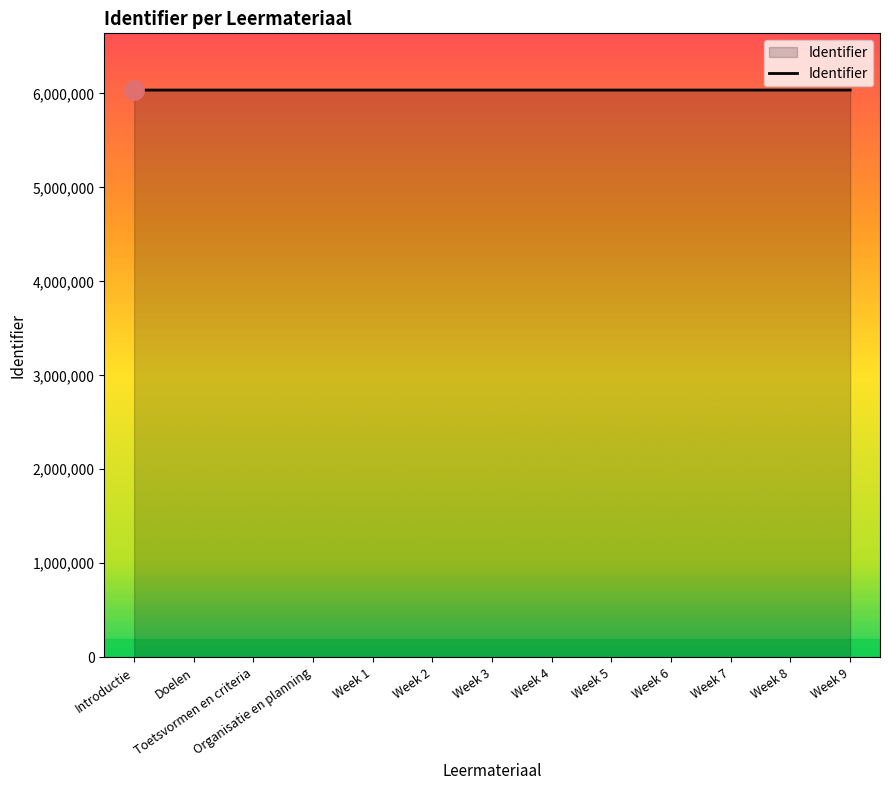

Is it true that the value at Week 5 is 6034766?

True